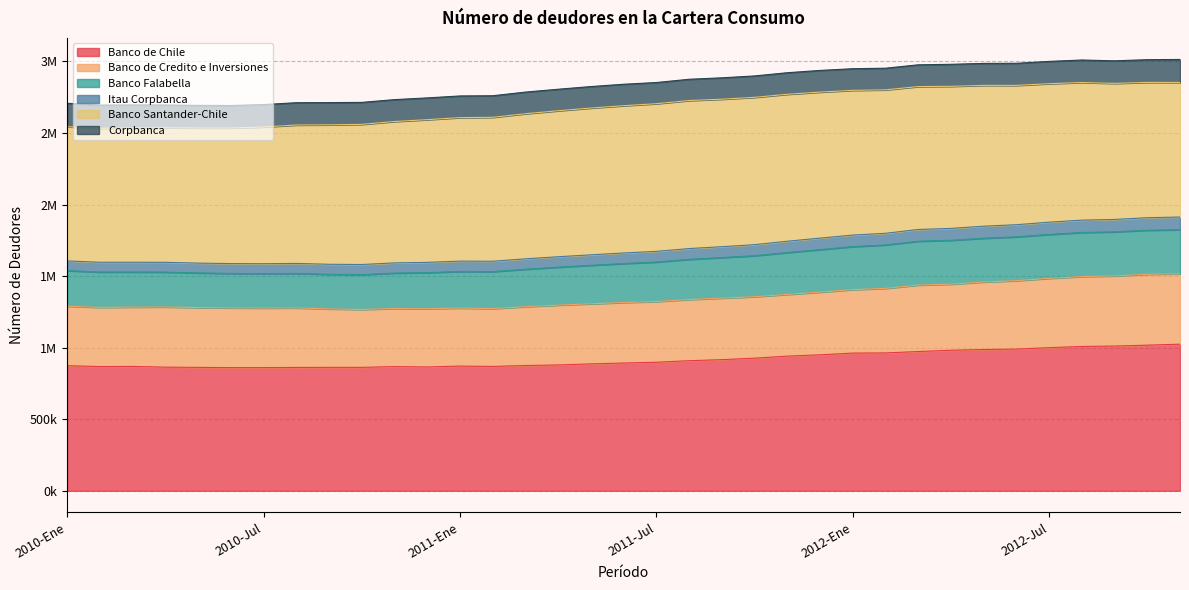

Does the chart display data point markers on the line(s)?

No